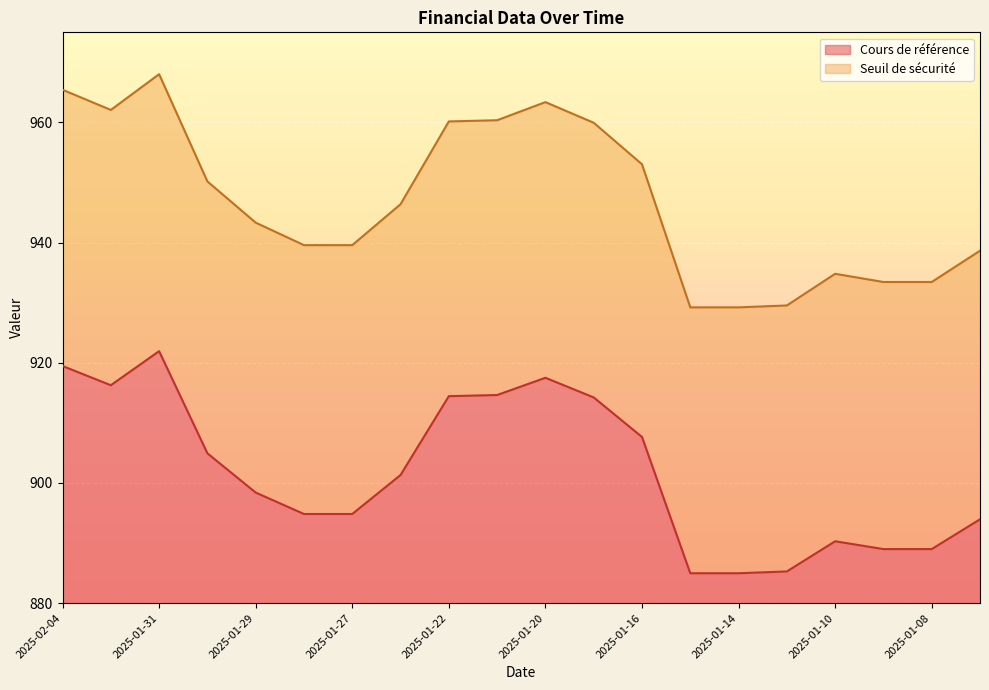

At which category does the chart reach its peak across all series?

2025-01-31